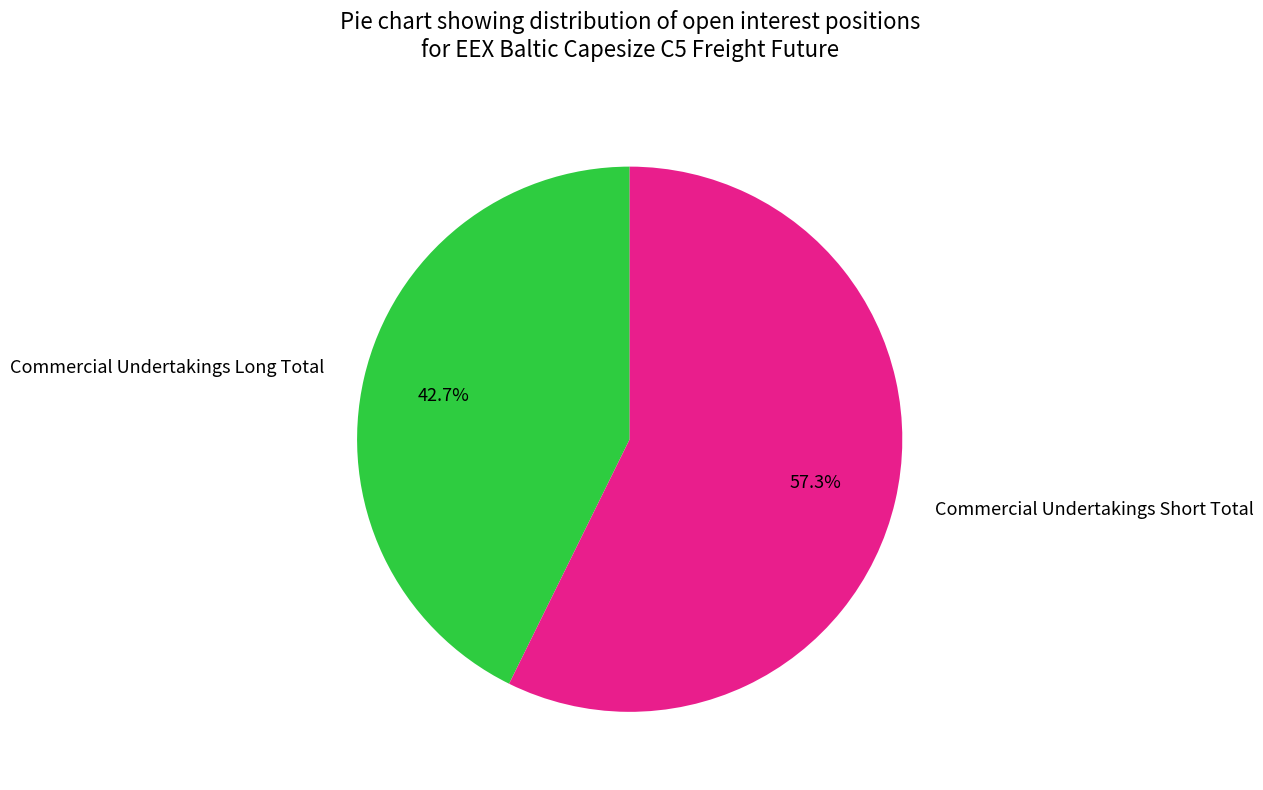

The Commercial Undertakings Long Total slice represents 29% of the pie. True or false?

False